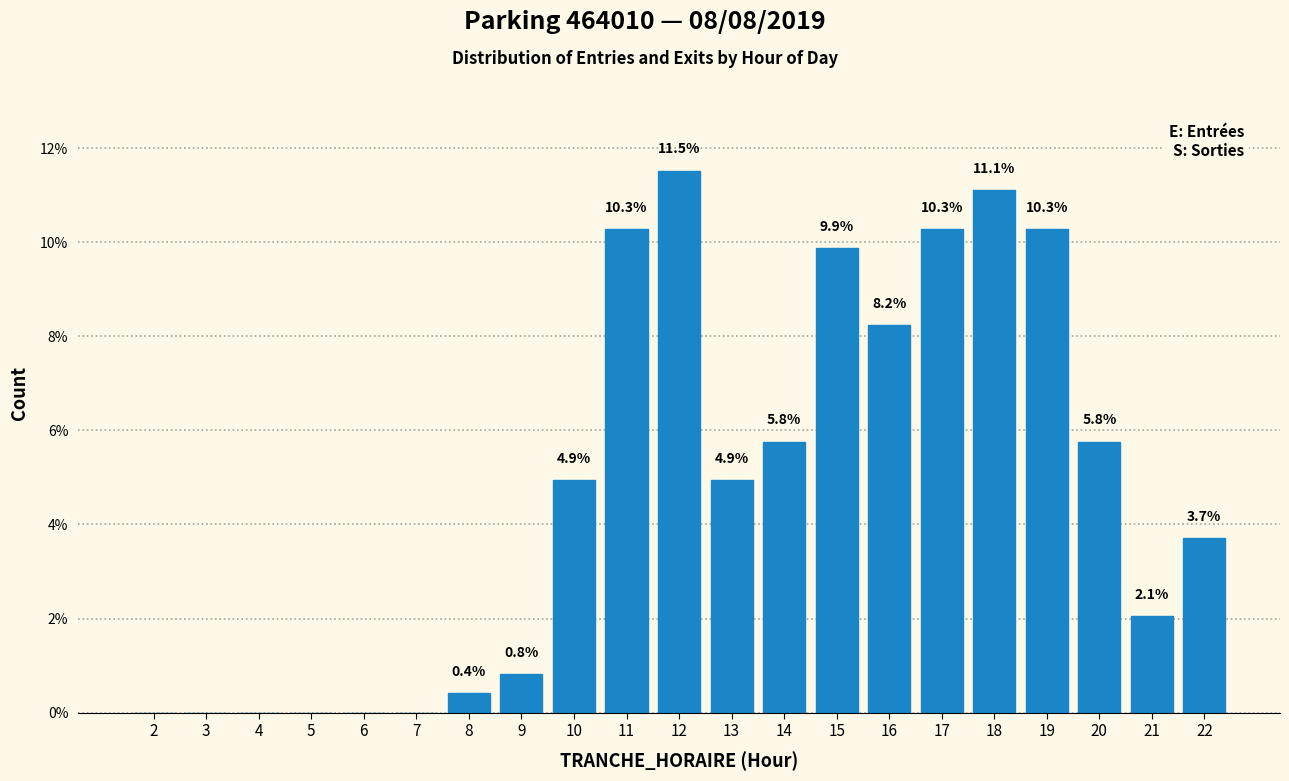

Reading left to right, extract all data points from this chart.

2=0.0	3=0.0	4=0.0	5=0.0	6=0.0	7=0.0	8=0.4	9=0.8	10=4.9	11=10.3	12=11.5	13=4.9	14=5.8	15=9.9	16=8.2	17=10.3	18=11.1	19=10.3	20=5.8	21=2.1	22=3.7